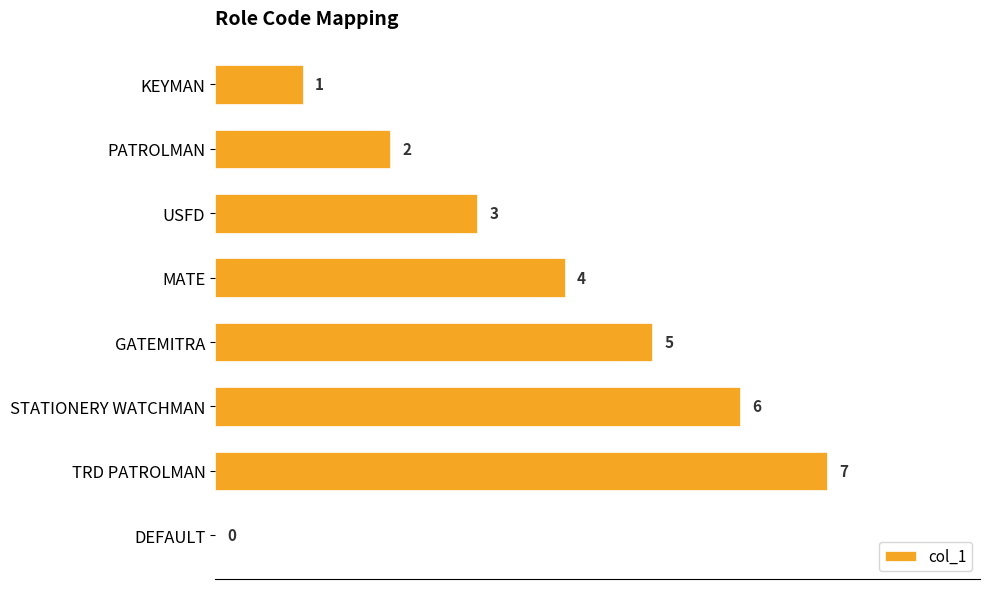

At which label is the value closest to 3?

USFD